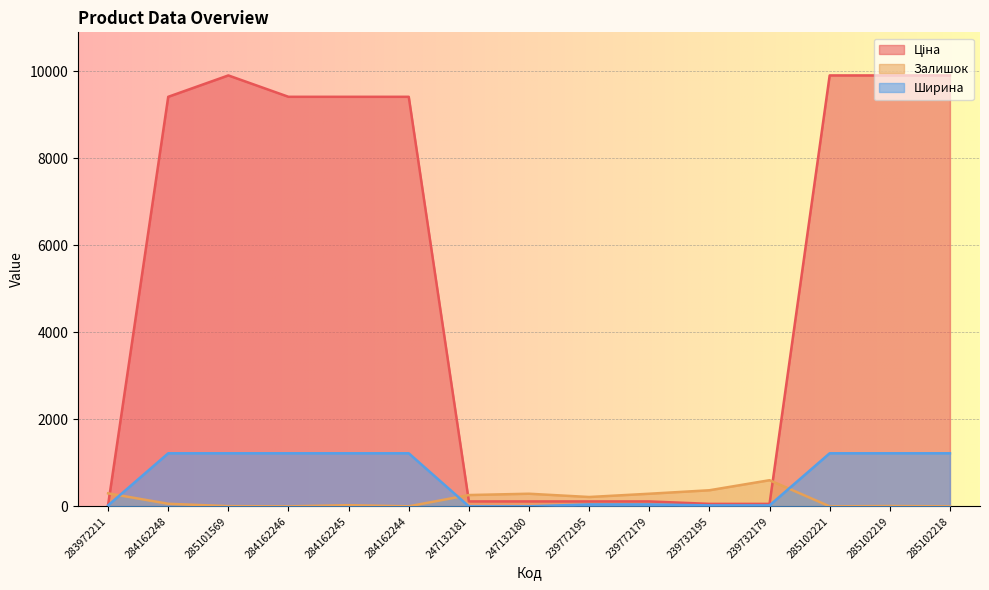

What is the total value across all series at 283972211?

354.1